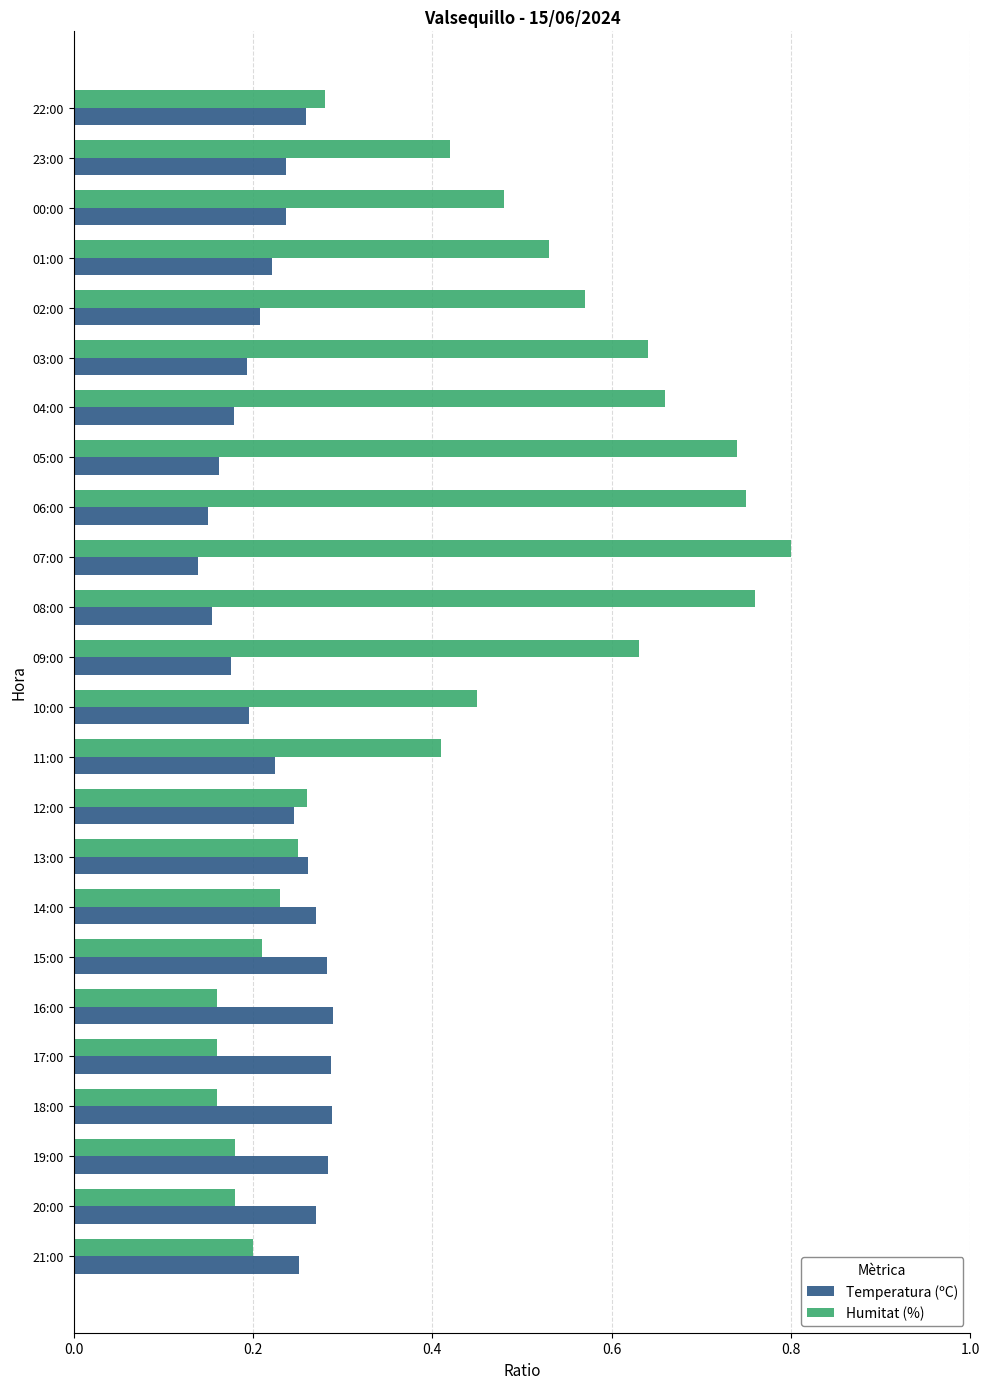

What is the sum of the Humitat (%) values at 15:00 and 08:00?

1.0